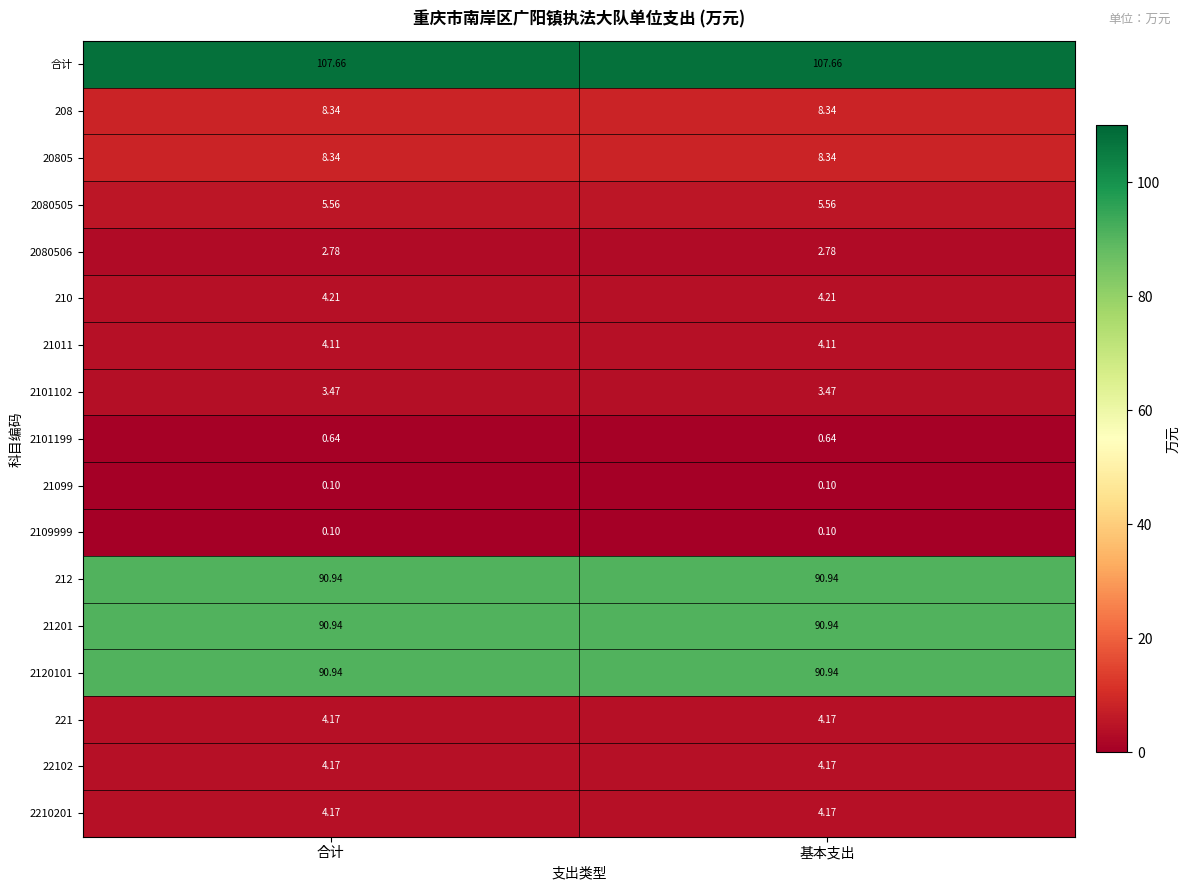

Is the value of 2101102 at 基本支出 greater than the value of 21201 at 基本支出?

No